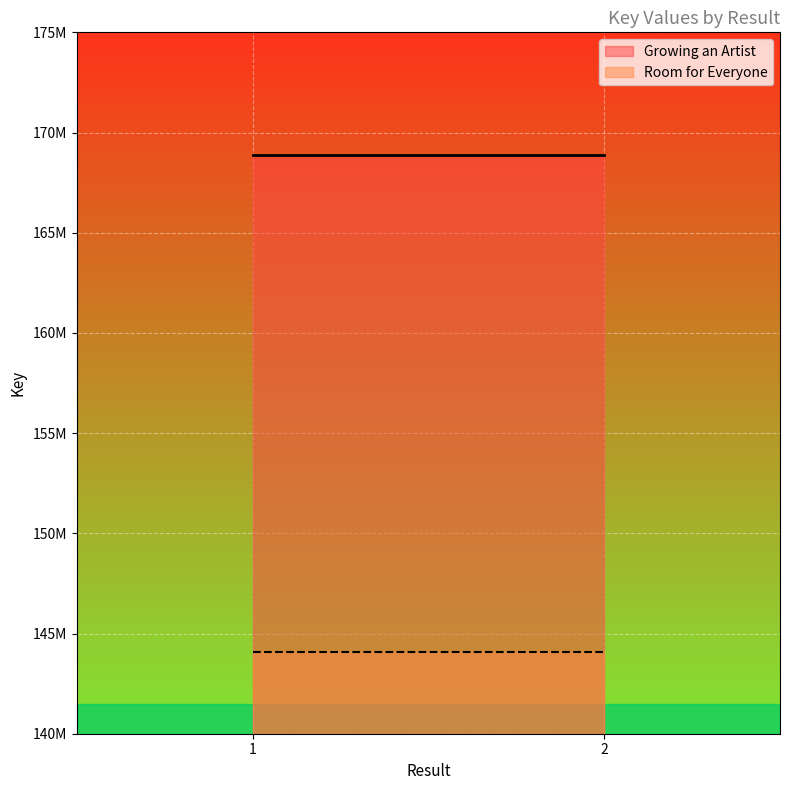

How many distinct data groups are displayed?

2